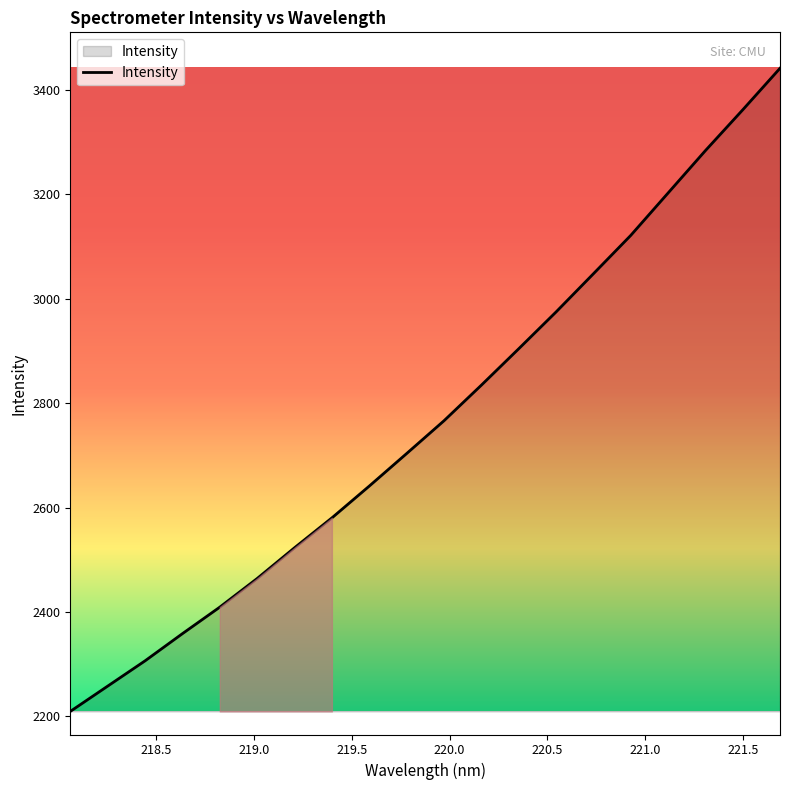

What is the difference between the maximum and minimum values?

1231.3